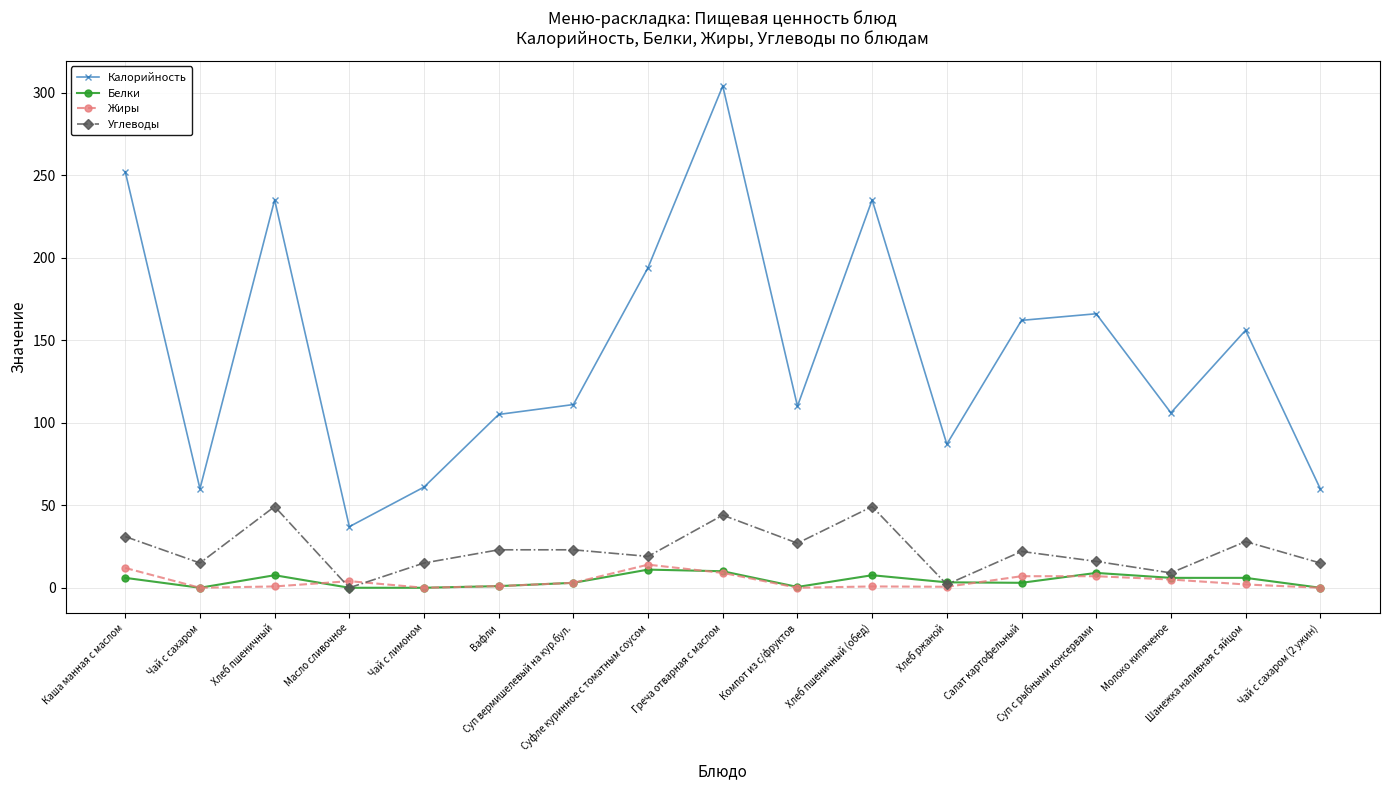

What is the label of the 15th point from the left?

Молоко кипяченое